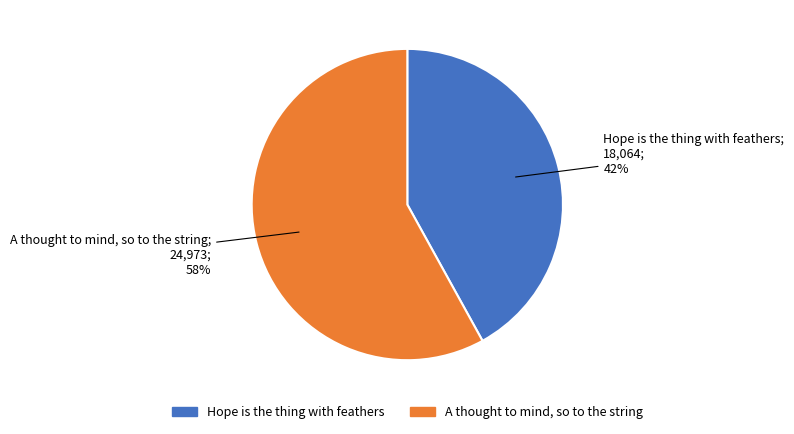

Which category has the biggest portion of the pie?

A thought to mind, so to the string